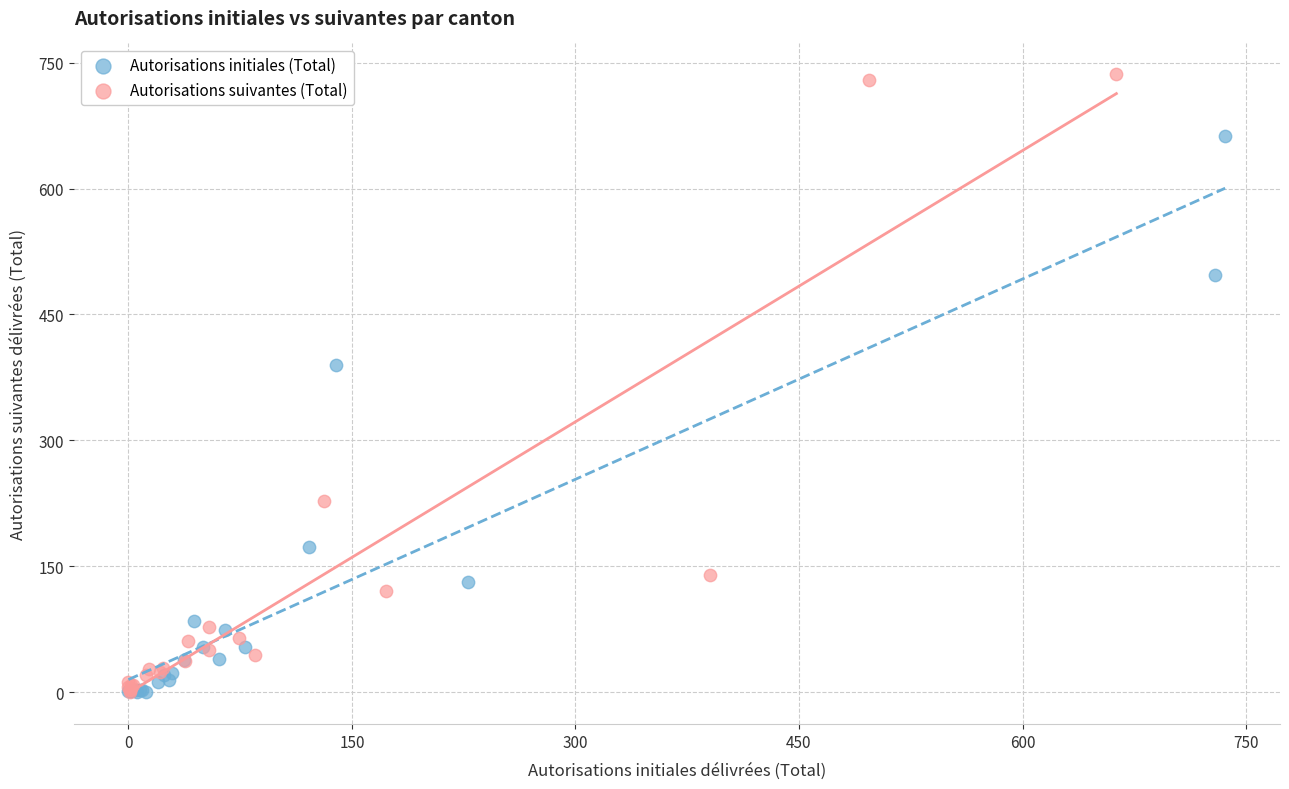

Which series has the widest spread of Y values?

Autorisations suivantes (Total)